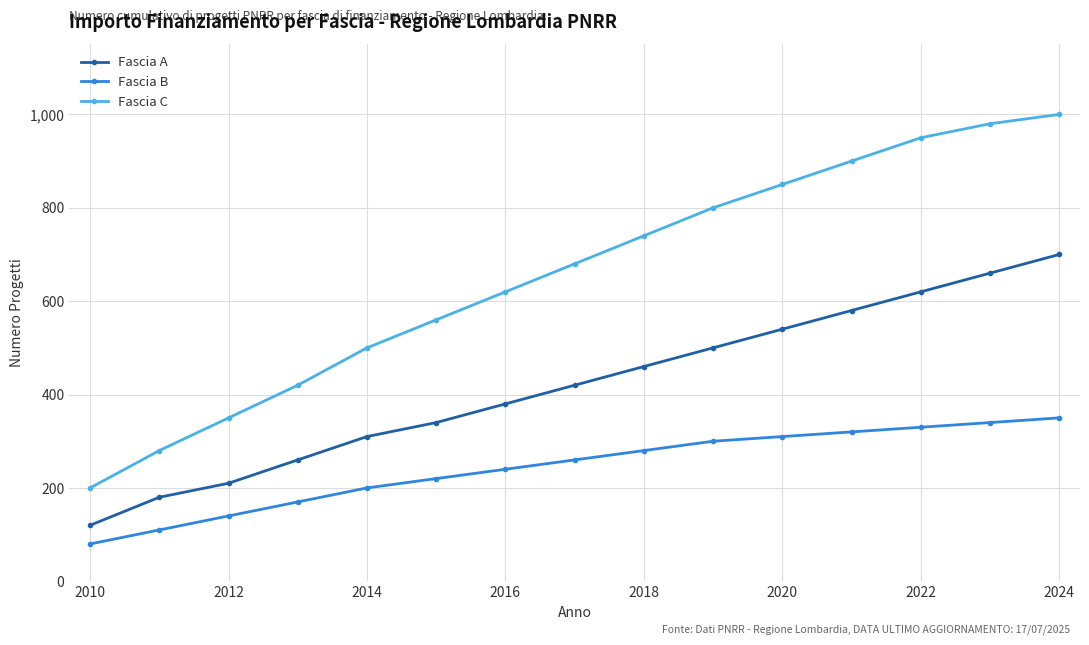

Reading left to right, transcribe all the data shown in this chart.

Fascia A: 120	180	210	260	310	340	380	420	460	500	540	580	620	660	700
Fascia B: 80	110	140	170	200	220	240	260	280	300	310	320	330	340	350
Fascia C: 200	280	350	420	500	560	620	680	740	800	850	900	950	980	1000